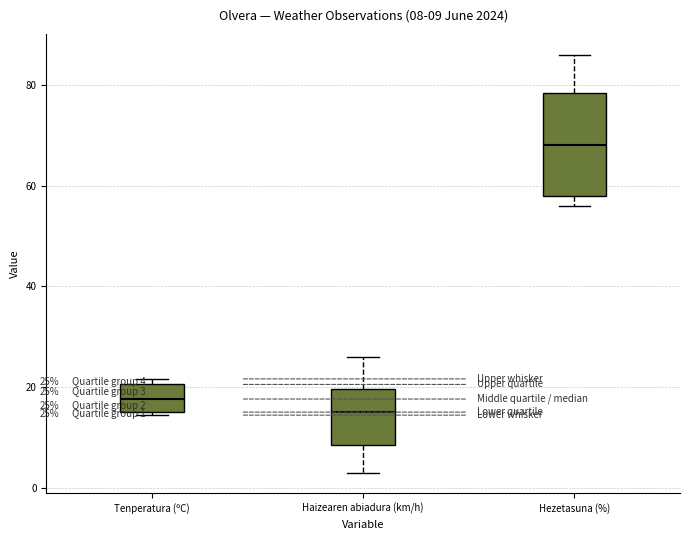

Which box has the lowest median line?

Haizearen abiadura (km/h)